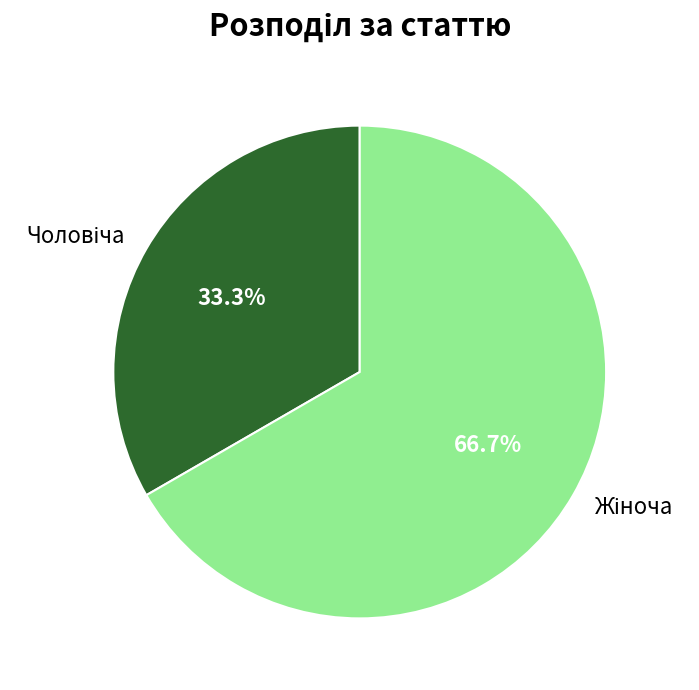

How many slices are in this pie chart?

2